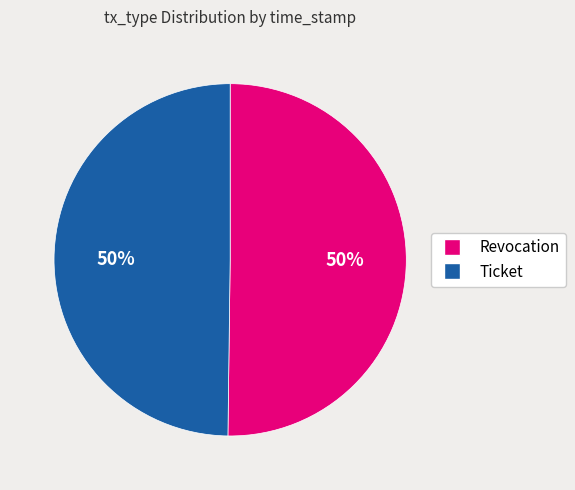

To the nearest percent, what is the average slice percentage?

50%